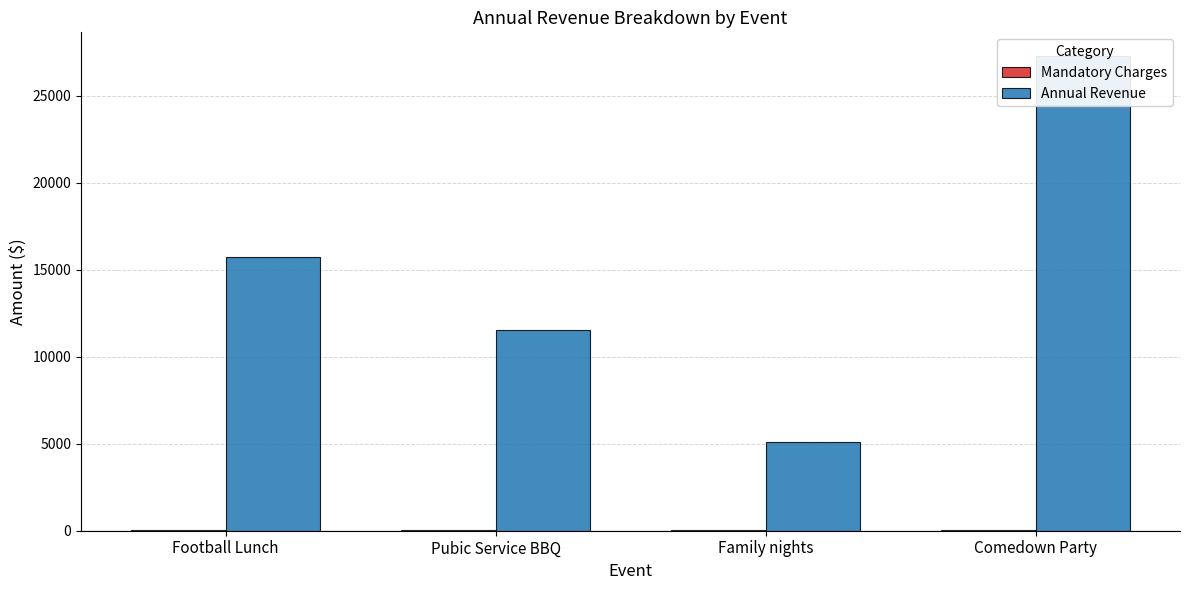

What is the highest value of the Annual Revenue series?

27270